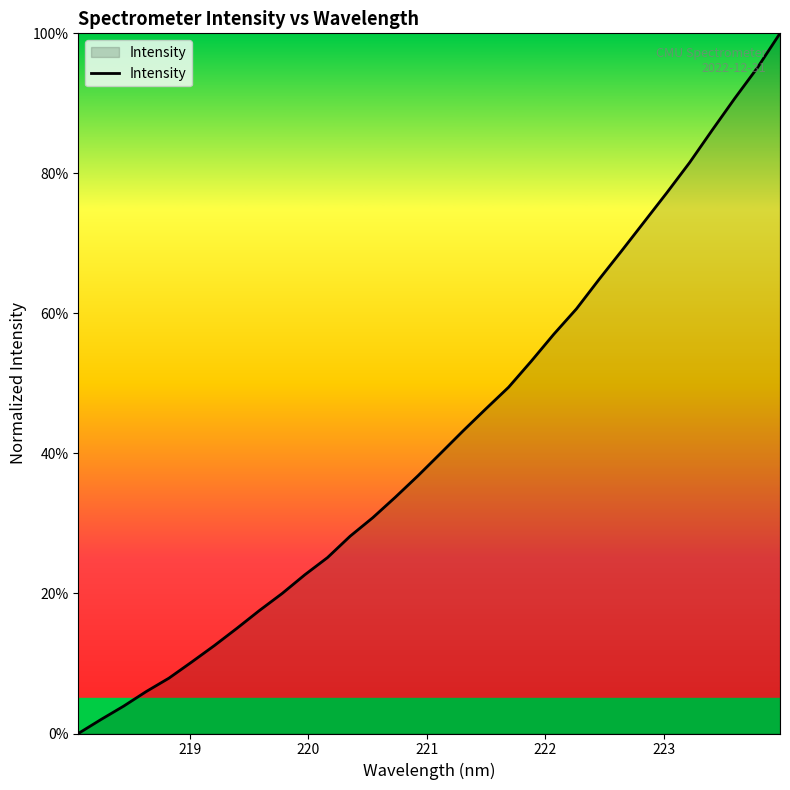

Reading left to right, list all the values displayed in this chart.

0.0	0.0	0.0	0.1	0.1	0.1	0.1	0.2	0.2	0.2	0.2	0.3	0.3	0.3	0.3	0.4	0.4	0.4	0.5	0.5	0.5	0.6	0.6	0.6	0.7	0.7	0.8	0.8	0.9	0.9	1.0	1.0